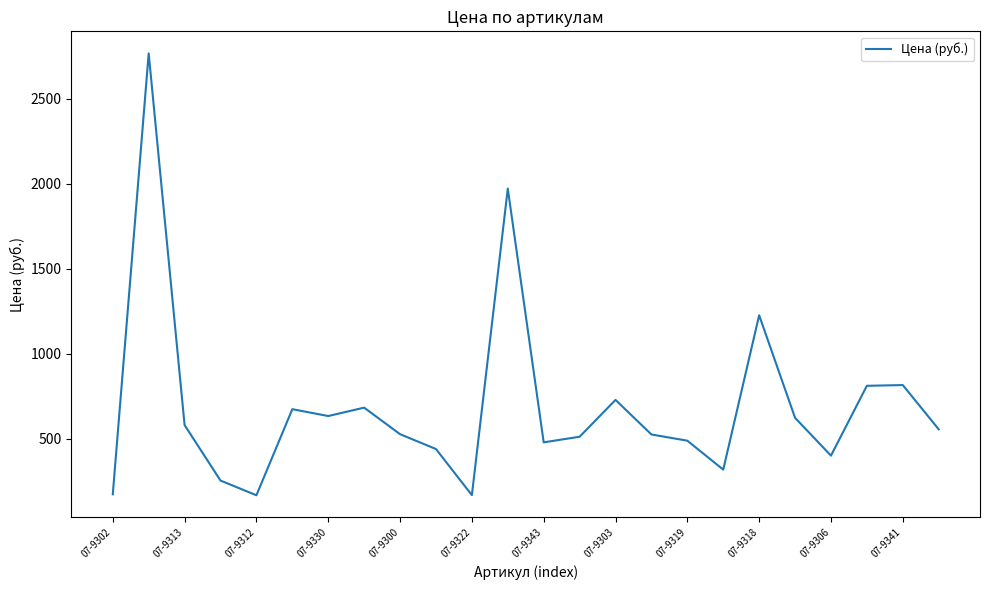

What is the difference between the maximum and minimum values?

2597.9